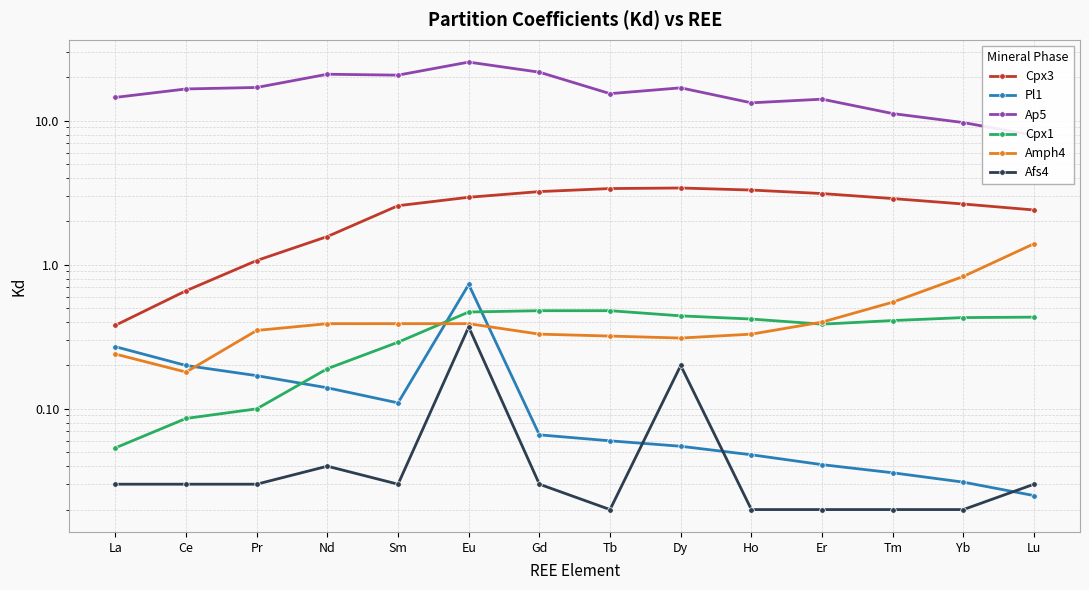

What is the difference between the Cpx1 values at Nd and Tb?

0.3